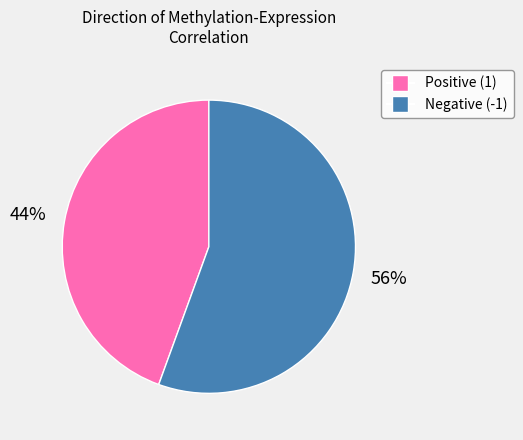

Rank the categories by value from highest to lowest.

Negative (-1), Positive (1)